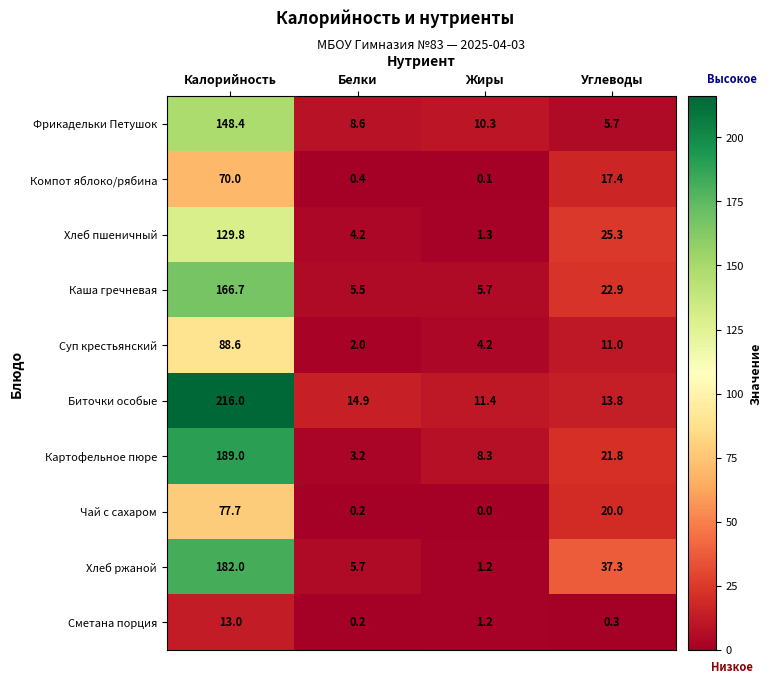

What value does the Компот яблоко/рябина series have at Калорийность?

70.0